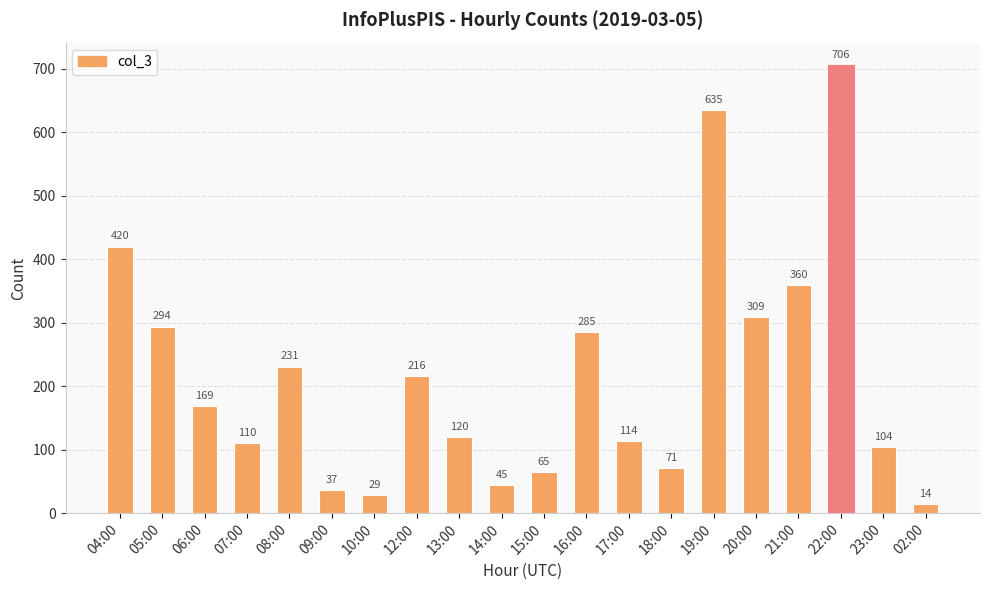

Rank the categories by value from lowest to highest.

02:00, 10:00, 09:00, 14:00, 15:00, 18:00, 23:00, 07:00, 17:00, 13:00, 06:00, 12:00, 08:00, 16:00, 05:00, 20:00, 21:00, 04:00, 19:00, 22:00